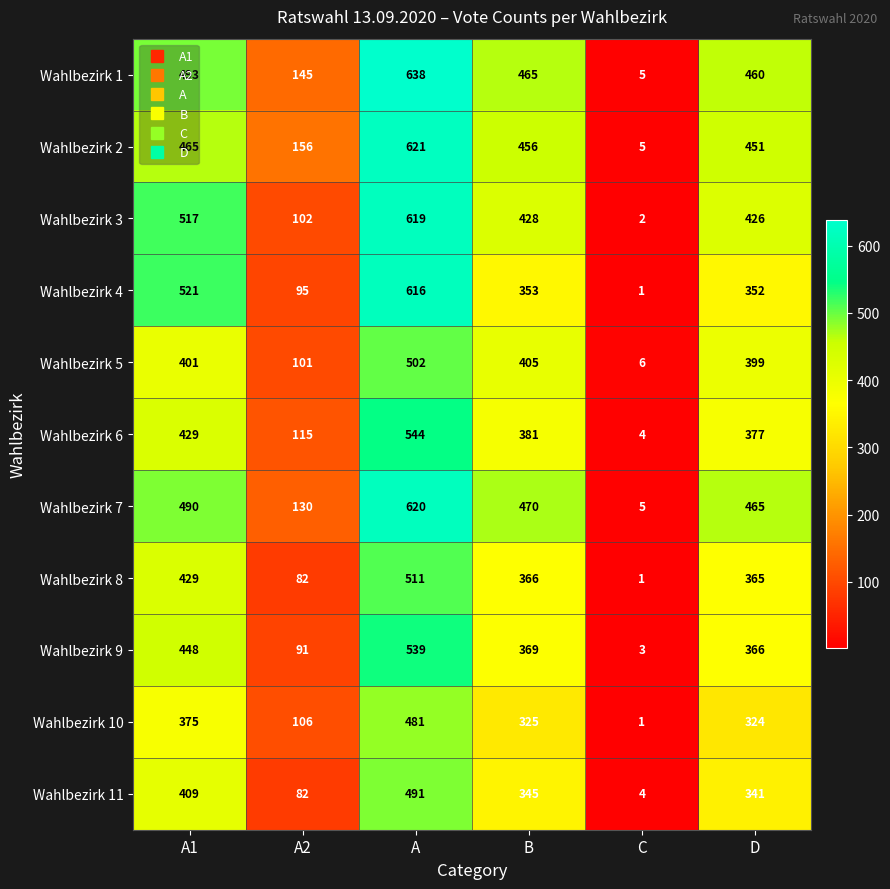

What is the approximate value of Wahlbezirk 1 at C?

5